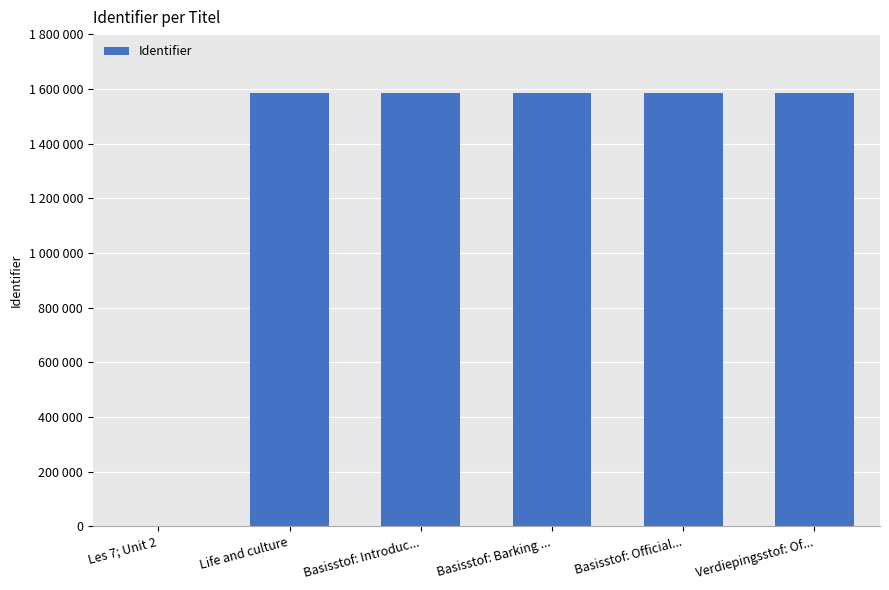

What position from the left is Basisstof: Barking ...?

4